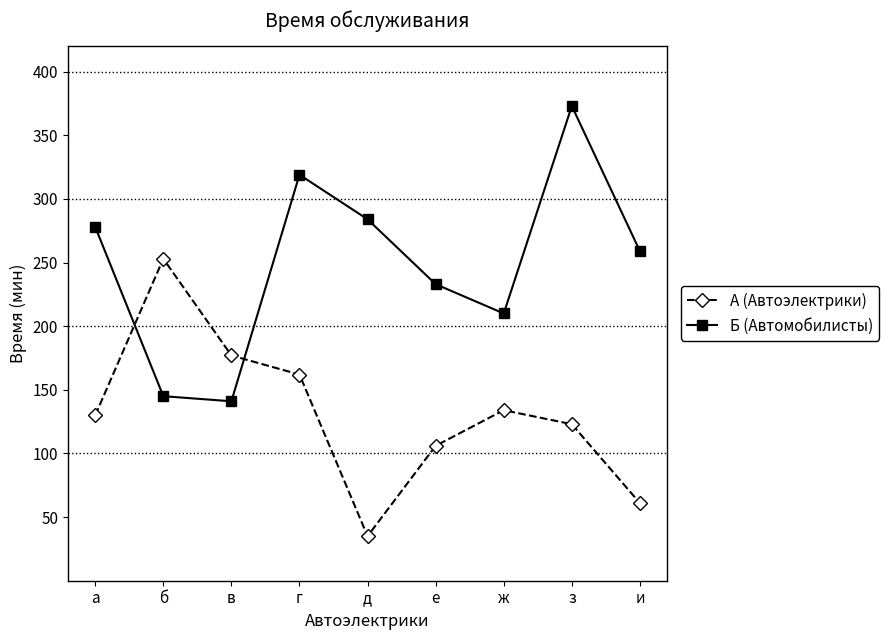

Rank the series at е from lowest to highest value.

А (Автоэлектрики), Б (Автомобилисты)